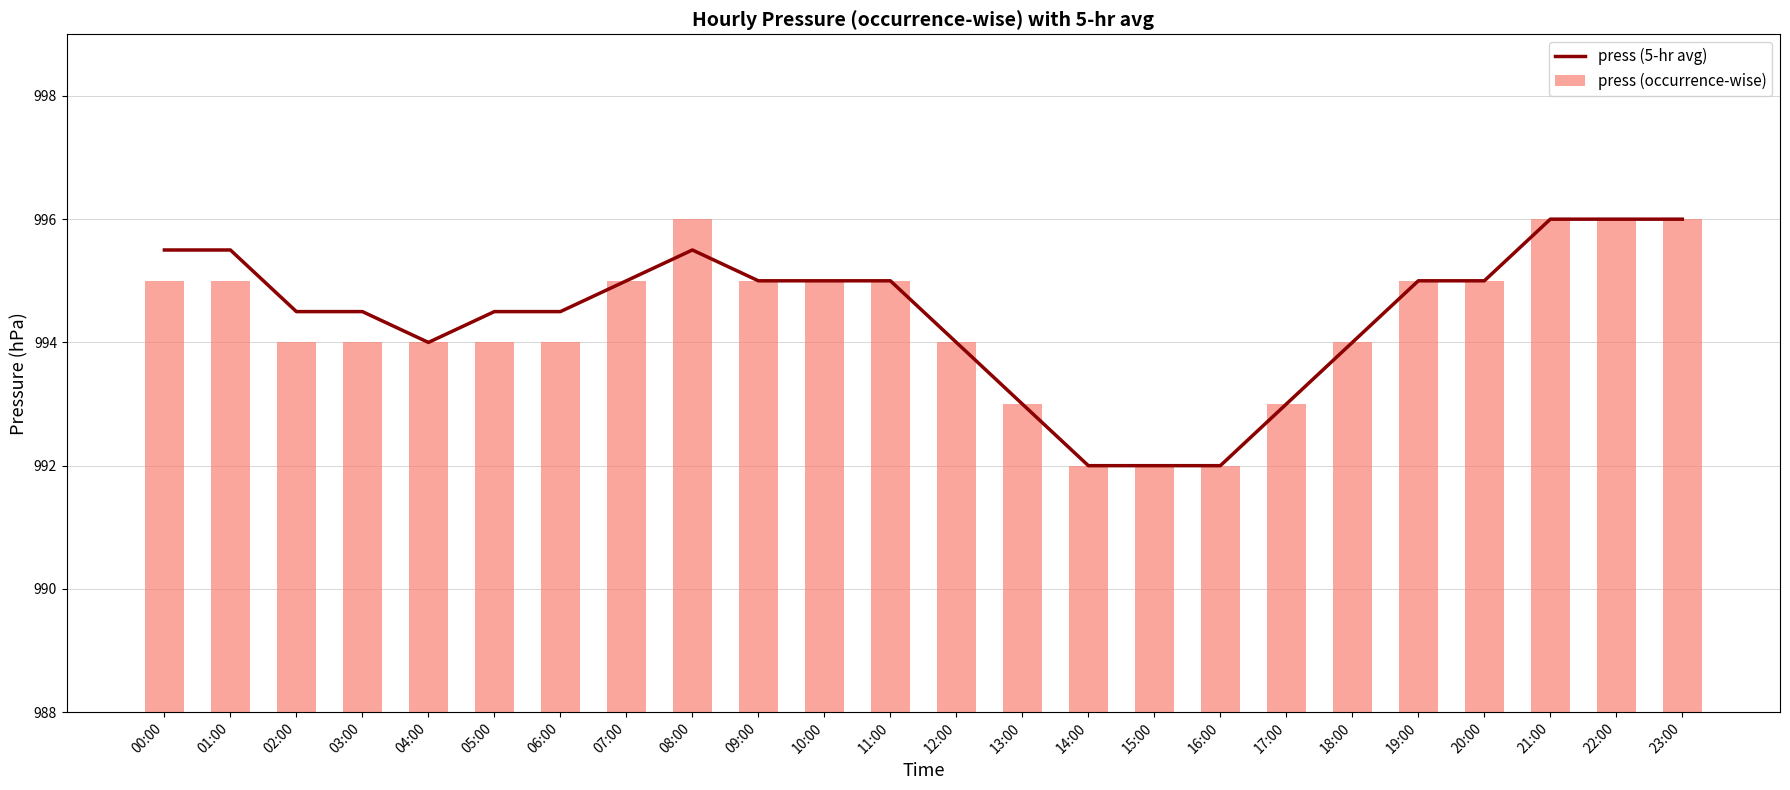

How many data points does each series have?

24